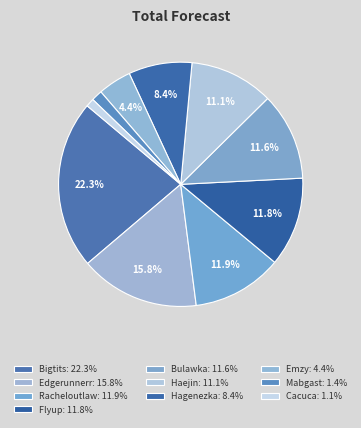

Rank the categories by value from lowest to highest.

Cacuca, Mabgast, Emzy, Hagenezka, Haejin, Bulawka, Flyup, Racheloutlaw, Edgerunnerr, Bigtits